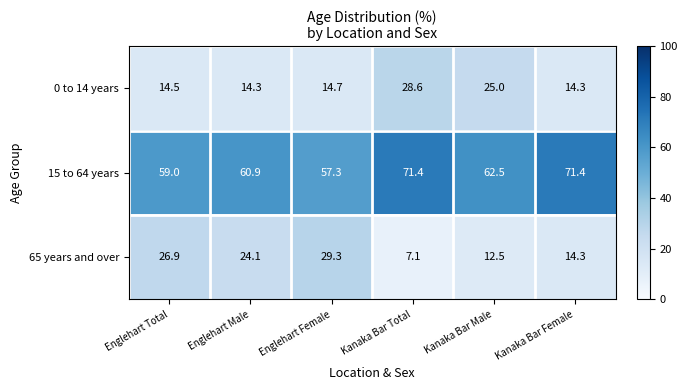

What is the greatest value displayed?

71.4